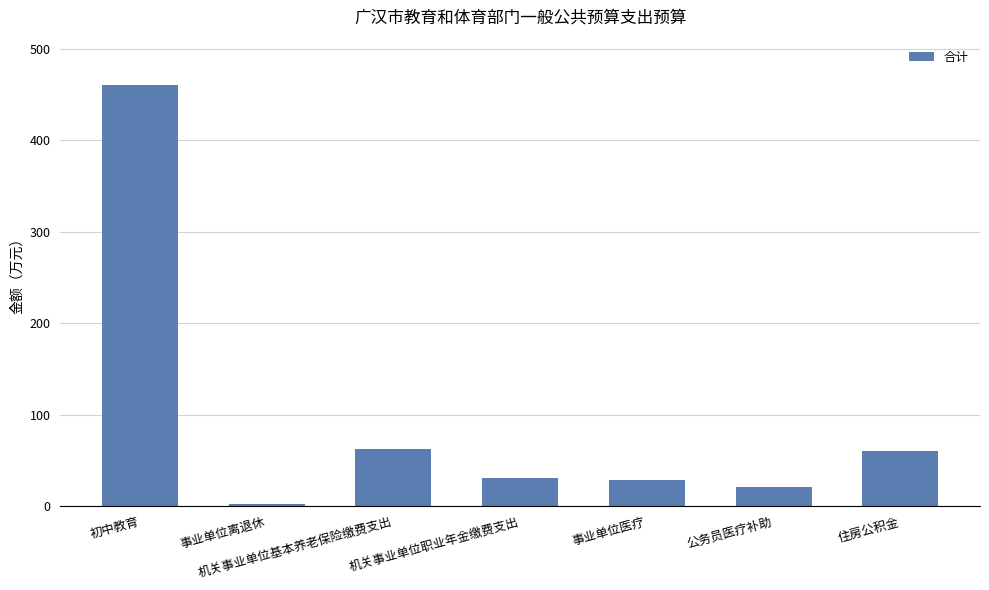

What is the label of the 1st bar from the right?

住房公积金